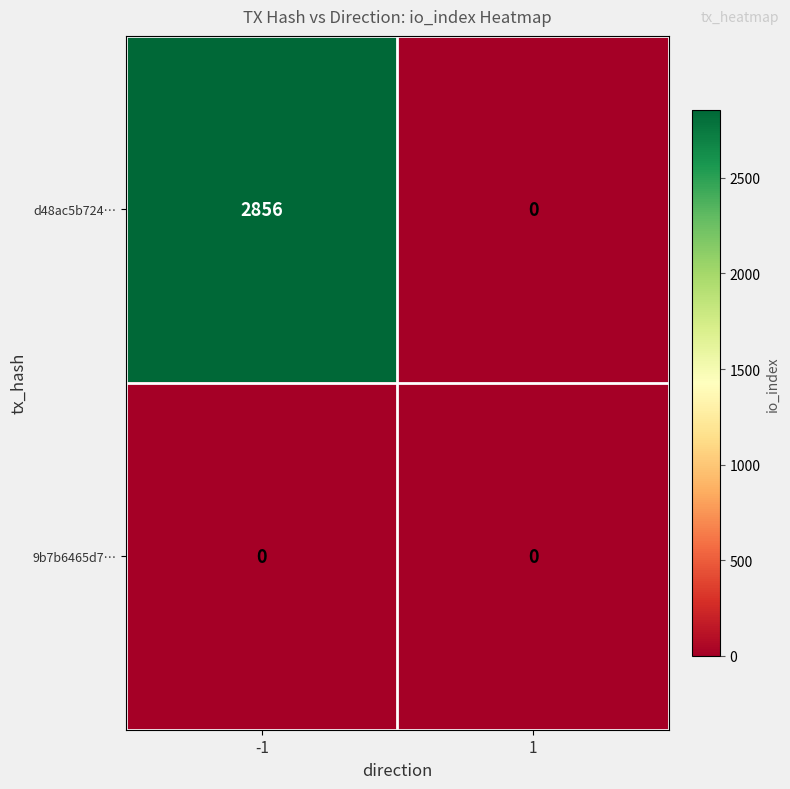

Which series has the largest total across all categories?

d48ac5b724…